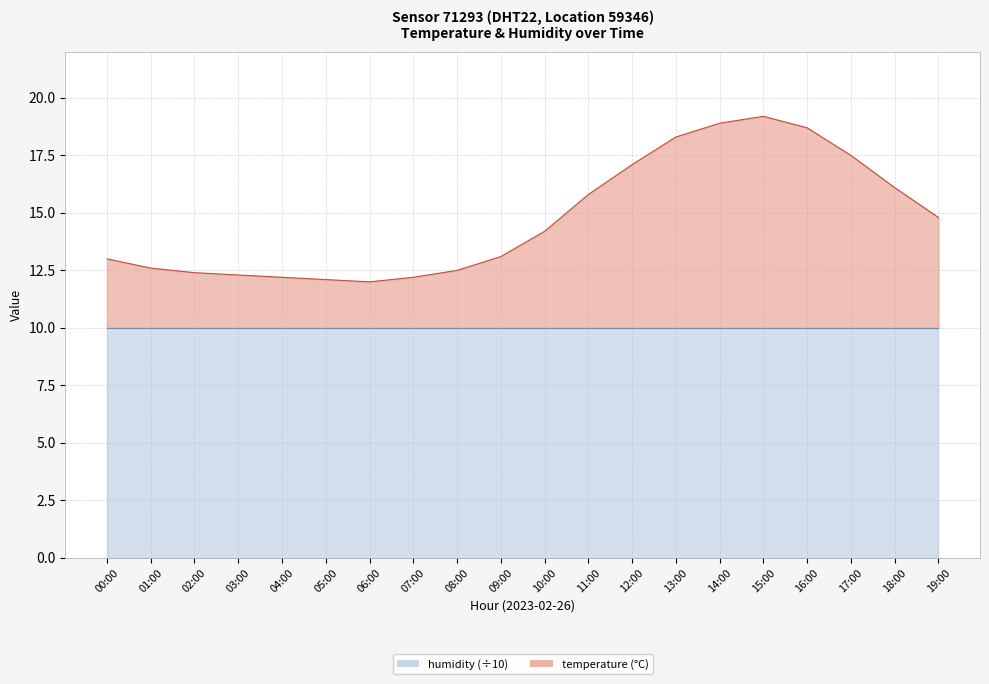

Rank the categories by value from lowest to highest.

06:00, 05:00, 04:00, 07:00, 03:00, 02:00, 08:00, 01:00, 00:00, 09:00, 10:00, 19:00, 11:00, 18:00, 12:00, 17:00, 13:00, 16:00, 14:00, 15:00